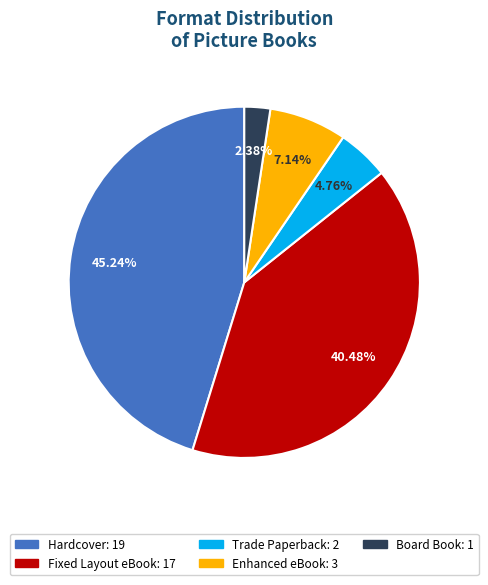

The Board Book slice represents 16% of the pie. True or false?

False